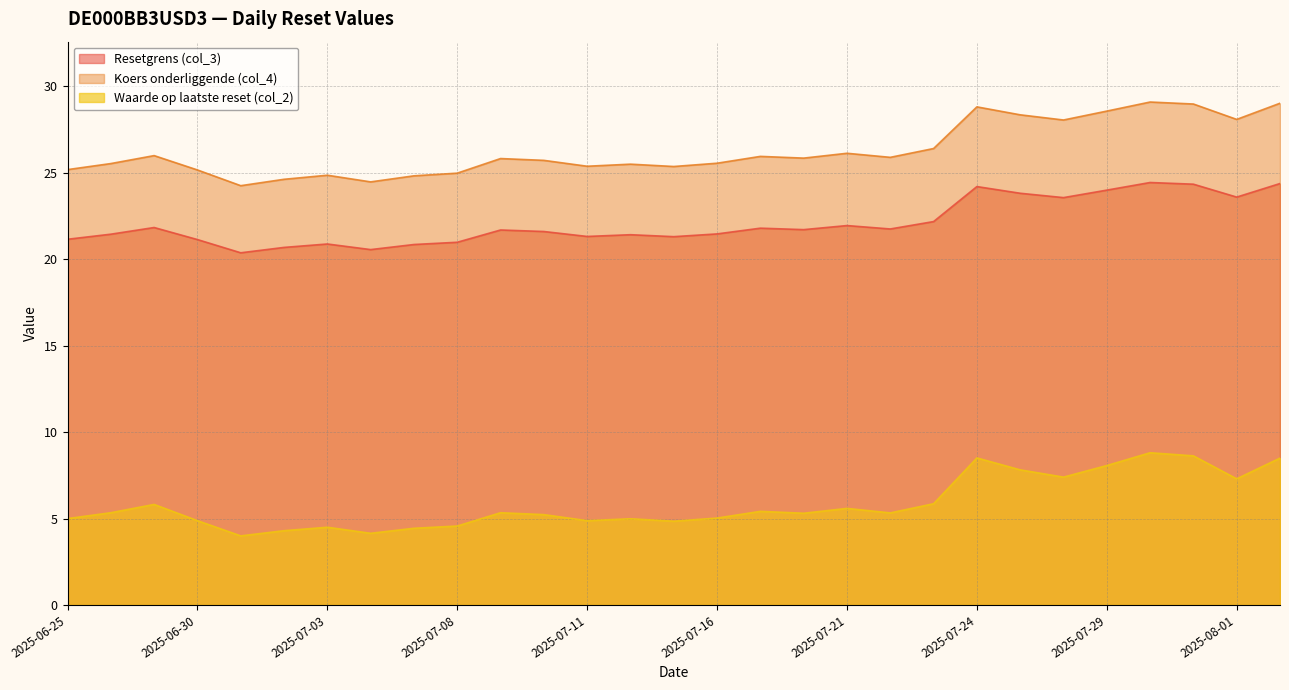

Which series has the largest total across all categories?

Koers onderliggende (col_4)